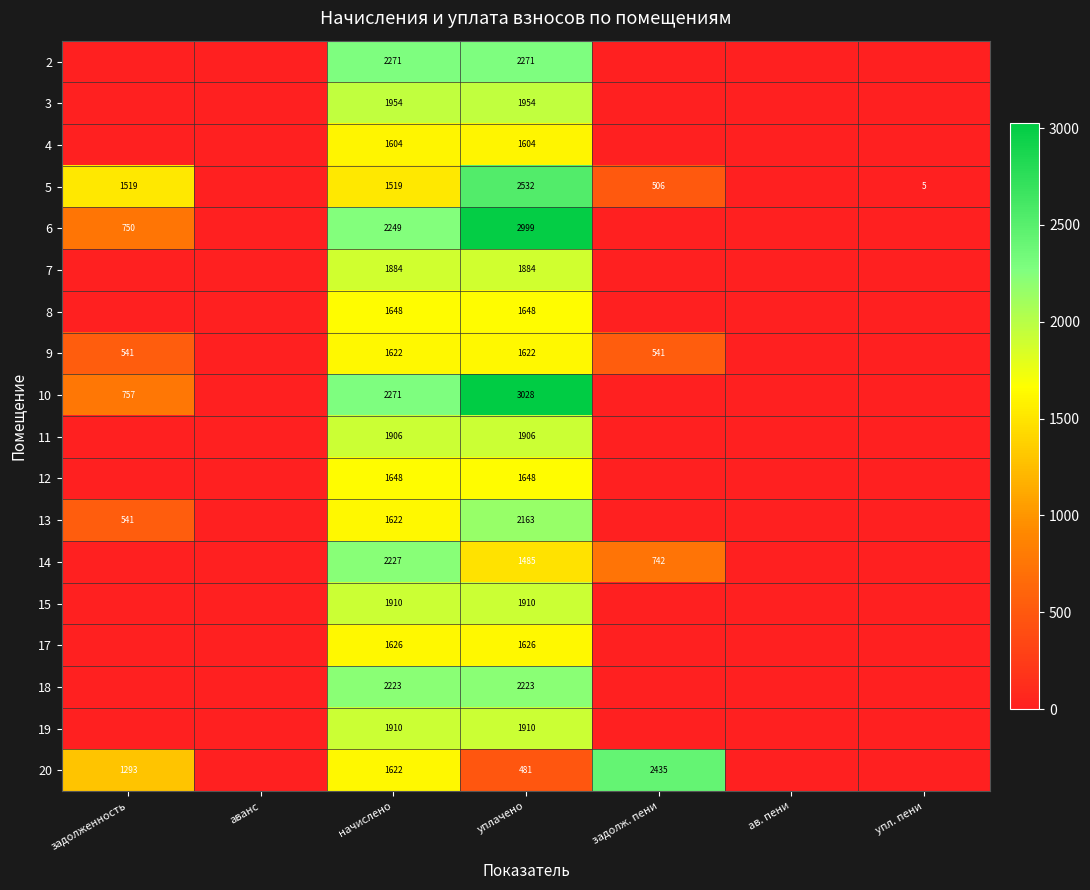

True or false: 20 has a value of 147 at уплачено.

False